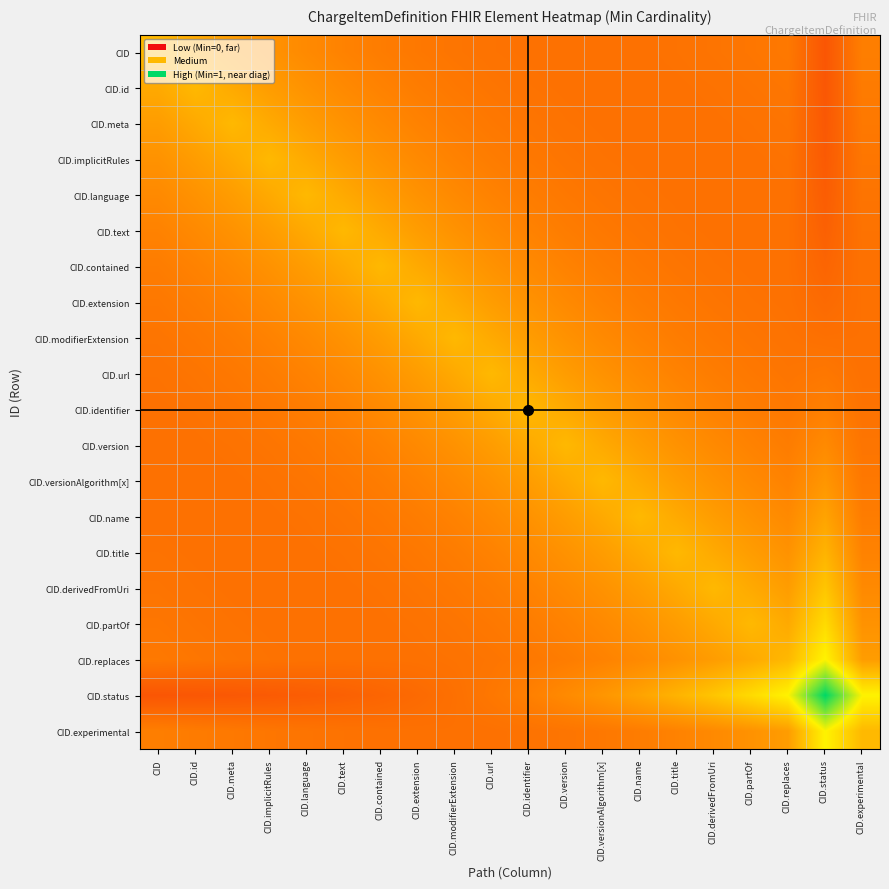

Reading right to left, extract all data points from this chart.

CID: CID.experimental=0.3	CID.status=0.2	CID.replaces=0.3	CID.partOf=0.3	CID.derivedFromUri=0.3	CID.title=0.3	CID.name=0.3	CID.versionAlgorithm[x]=0.3	CID.version=0.3	CID.identifier=0.3	CID.url=0.3	CID.modifierExtension=0.3	CID.extension=0.3	CID.contained=0.3	CID.text=0.3	CID.language=0.4	CID.implicitRules=0.4	CID.meta=0.4	CID.id=0.5	CID=0.5
CID.id: CID.experimental=0.3	CID.status=0.2	CID.replaces=0.3	CID.partOf=0.3	CID.derivedFromUri=0.3	CID.title=0.3	CID.name=0.3	CID.versionAlgorithm[x]=0.3	CID.version=0.3	CID.identifier=0.3	CID.url=0.3	CID.modifierExtension=0.3	CID.extension=0.3	CID.contained=0.3	CID.text=0.4	CID.language=0.4	CID.implicitRules=0.4	CID.meta=0.5	CID.id=0.5	CID=0.5
CID.meta: CID.experimental=0.3	CID.status=0.2	CID.replaces=0.3	CID.partOf=0.3	CID.derivedFromUri=0.3	CID.title=0.3	CID.name=0.3	CID.versionAlgorithm[x]=0.3	CID.version=0.3	CID.identifier=0.3	CID.url=0.3	CID.modifierExtension=0.3	CID.extension=0.3	CID.contained=0.4	CID.text=0.4	CID.language=0.4	CID.implicitRules=0.5	CID.meta=0.5	CID.id=0.5	CID=0.4
CID.implicitRules: CID.experimental=0.3	CID.status=0.2	CID.replaces=0.3	CID.partOf=0.3	CID.derivedFromUri=0.3	CID.title=0.3	CID.name=0.3	CID.versionAlgorithm[x]=0.3	CID.version=0.3	CID.identifier=0.3	CID.url=0.3	CID.modifierExtension=0.3	CID.extension=0.4	CID.contained=0.4	CID.text=0.4	CID.language=0.5	CID.implicitRules=0.5	CID.meta=0.5	CID.id=0.4	CID=0.4
CID.language: CID.experimental=0.3	CID.status=0.2	CID.replaces=0.3	CID.partOf=0.3	CID.derivedFromUri=0.3	CID.title=0.3	CID.name=0.3	CID.versionAlgorithm[x]=0.3	CID.version=0.3	CID.identifier=0.3	CID.url=0.3	CID.modifierExtension=0.4	CID.extension=0.4	CID.contained=0.4	CID.text=0.5	CID.language=0.5	CID.implicitRules=0.5	CID.meta=0.4	CID.id=0.4	CID=0.4
CID.text: CID.experimental=0.3	CID.status=0.2	CID.replaces=0.3	CID.partOf=0.3	CID.derivedFromUri=0.3	CID.title=0.3	CID.name=0.3	CID.versionAlgorithm[x]=0.3	CID.version=0.3	CID.identifier=0.3	CID.url=0.4	CID.modifierExtension=0.4	CID.extension=0.4	CID.contained=0.5	CID.text=0.5	CID.language=0.5	CID.implicitRules=0.4	CID.meta=0.4	CID.id=0.4	CID=0.3
CID.contained: CID.experimental=0.3	CID.status=0.3	CID.replaces=0.3	CID.partOf=0.3	CID.derivedFromUri=0.3	CID.title=0.3	CID.name=0.3	CID.versionAlgorithm[x]=0.3	CID.version=0.3	CID.identifier=0.4	CID.url=0.4	CID.modifierExtension=0.4	CID.extension=0.5	CID.contained=0.5	CID.text=0.5	CID.language=0.4	CID.implicitRules=0.4	CID.meta=0.4	CID.id=0.3	CID=0.3
CID.extension: CID.experimental=0.3	CID.status=0.3	CID.replaces=0.3	CID.partOf=0.3	CID.derivedFromUri=0.3	CID.title=0.3	CID.name=0.3	CID.versionAlgorithm[x]=0.3	CID.version=0.4	CID.identifier=0.4	CID.url=0.4	CID.modifierExtension=0.5	CID.extension=0.5	CID.contained=0.5	CID.text=0.4	CID.language=0.4	CID.implicitRules=0.4	CID.meta=0.3	CID.id=0.3	CID=0.3
CID.modifierExtension: CID.experimental=0.3	CID.status=0.3	CID.replaces=0.3	CID.partOf=0.3	CID.derivedFromUri=0.3	CID.title=0.3	CID.name=0.3	CID.versionAlgorithm[x]=0.4	CID.version=0.4	CID.identifier=0.4	CID.url=0.5	CID.modifierExtension=0.5	CID.extension=0.5	CID.contained=0.4	CID.text=0.4	CID.language=0.4	CID.implicitRules=0.3	CID.meta=0.3	CID.id=0.3	CID=0.3
CID.url: CID.experimental=0.3	CID.status=0.3	CID.replaces=0.3	CID.partOf=0.3	CID.derivedFromUri=0.3	CID.title=0.3	CID.name=0.4	CID.versionAlgorithm[x]=0.4	CID.version=0.4	CID.identifier=0.5	CID.url=0.5	CID.modifierExtension=0.5	CID.extension=0.4	CID.contained=0.4	CID.text=0.4	CID.language=0.3	CID.implicitRules=0.3	CID.meta=0.3	CID.id=0.3	CID=0.3
CID.identifier: CID.experimental=0.3	CID.status=0.3	CID.replaces=0.3	CID.partOf=0.3	CID.derivedFromUri=0.3	CID.title=0.4	CID.name=0.4	CID.versionAlgorithm[x]=0.4	CID.version=0.5	CID.identifier=0.5	CID.url=0.5	CID.modifierExtension=0.4	CID.extension=0.4	CID.contained=0.4	CID.text=0.3	CID.language=0.3	CID.implicitRules=0.3	CID.meta=0.3	CID.id=0.3	CID=0.3
CID.version: CID.experimental=0.3	CID.status=0.4	CID.replaces=0.3	CID.partOf=0.3	CID.derivedFromUri=0.4	CID.title=0.4	CID.name=0.4	CID.versionAlgorithm[x]=0.5	CID.version=0.5	CID.identifier=0.5	CID.url=0.4	CID.modifierExtension=0.4	CID.extension=0.4	CID.contained=0.3	CID.text=0.3	CID.language=0.3	CID.implicitRules=0.3	CID.meta=0.3	CID.id=0.3	CID=0.3
CID.versionAlgorithm[x]: CID.experimental=0.3	CID.status=0.4	CID.replaces=0.3	CID.partOf=0.4	CID.derivedFromUri=0.4	CID.title=0.4	CID.name=0.5	CID.versionAlgorithm[x]=0.5	CID.version=0.5	CID.identifier=0.4	CID.url=0.4	CID.modifierExtension=0.4	CID.extension=0.3	CID.contained=0.3	CID.text=0.3	CID.language=0.3	CID.implicitRules=0.3	CID.meta=0.3	CID.id=0.3	CID=0.3
CID.name: CID.experimental=0.3	CID.status=0.4	CID.replaces=0.4	CID.partOf=0.4	CID.derivedFromUri=0.4	CID.title=0.5	CID.name=0.5	CID.versionAlgorithm[x]=0.5	CID.version=0.4	CID.identifier=0.4	CID.url=0.4	CID.modifierExtension=0.3	CID.extension=0.3	CID.contained=0.3	CID.text=0.3	CID.language=0.3	CID.implicitRules=0.3	CID.meta=0.3	CID.id=0.3	CID=0.3
CID.title: CID.experimental=0.3	CID.status=0.5	CID.replaces=0.4	CID.partOf=0.4	CID.derivedFromUri=0.5	CID.title=0.5	CID.name=0.5	CID.versionAlgorithm[x]=0.4	CID.version=0.4	CID.identifier=0.4	CID.url=0.3	CID.modifierExtension=0.3	CID.extension=0.3	CID.contained=0.3	CID.text=0.3	CID.language=0.3	CID.implicitRules=0.3	CID.meta=0.3	CID.id=0.3	CID=0.3
CID.derivedFromUri: CID.experimental=0.4	CID.status=0.5	CID.replaces=0.4	CID.partOf=0.5	CID.derivedFromUri=0.5	CID.title=0.5	CID.name=0.4	CID.versionAlgorithm[x]=0.4	CID.version=0.4	CID.identifier=0.3	CID.url=0.3	CID.modifierExtension=0.3	CID.extension=0.3	CID.contained=0.3	CID.text=0.3	CID.language=0.3	CID.implicitRules=0.3	CID.meta=0.3	CID.id=0.3	CID=0.3
CID.partOf: CID.experimental=0.4	CID.status=0.6	CID.replaces=0.5	CID.partOf=0.5	CID.derivedFromUri=0.5	CID.title=0.4	CID.name=0.4	CID.versionAlgorithm[x]=0.4	CID.version=0.3	CID.identifier=0.3	CID.url=0.3	CID.modifierExtension=0.3	CID.extension=0.3	CID.contained=0.3	CID.text=0.3	CID.language=0.3	CID.implicitRules=0.3	CID.meta=0.3	CID.id=0.3	CID=0.3
CID.replaces: CID.experimental=0.4	CID.status=0.7	CID.replaces=0.5	CID.partOf=0.5	CID.derivedFromUri=0.4	CID.title=0.4	CID.name=0.4	CID.versionAlgorithm[x]=0.3	CID.version=0.3	CID.identifier=0.3	CID.url=0.3	CID.modifierExtension=0.3	CID.extension=0.3	CID.contained=0.3	CID.text=0.3	CID.language=0.3	CID.implicitRules=0.3	CID.meta=0.3	CID.id=0.3	CID=0.3
CID.status: CID.experimental=0.7	CID.status=1.0	CID.replaces=0.7	CID.partOf=0.6	CID.derivedFromUri=0.5	CID.title=0.5	CID.name=0.4	CID.versionAlgorithm[x]=0.4	CID.version=0.4	CID.identifier=0.3	CID.url=0.3	CID.modifierExtension=0.3	CID.extension=0.3	CID.contained=0.3	CID.text=0.2	CID.language=0.2	CID.implicitRules=0.2	CID.meta=0.2	CID.id=0.2	CID=0.2
CID.experimental: CID.experimental=0.5	CID.status=0.7	CID.replaces=0.4	CID.partOf=0.4	CID.derivedFromUri=0.4	CID.title=0.3	CID.name=0.3	CID.versionAlgorithm[x]=0.3	CID.version=0.3	CID.identifier=0.3	CID.url=0.3	CID.modifierExtension=0.3	CID.extension=0.3	CID.contained=0.3	CID.text=0.3	CID.language=0.3	CID.implicitRules=0.3	CID.meta=0.3	CID.id=0.3	CID=0.3